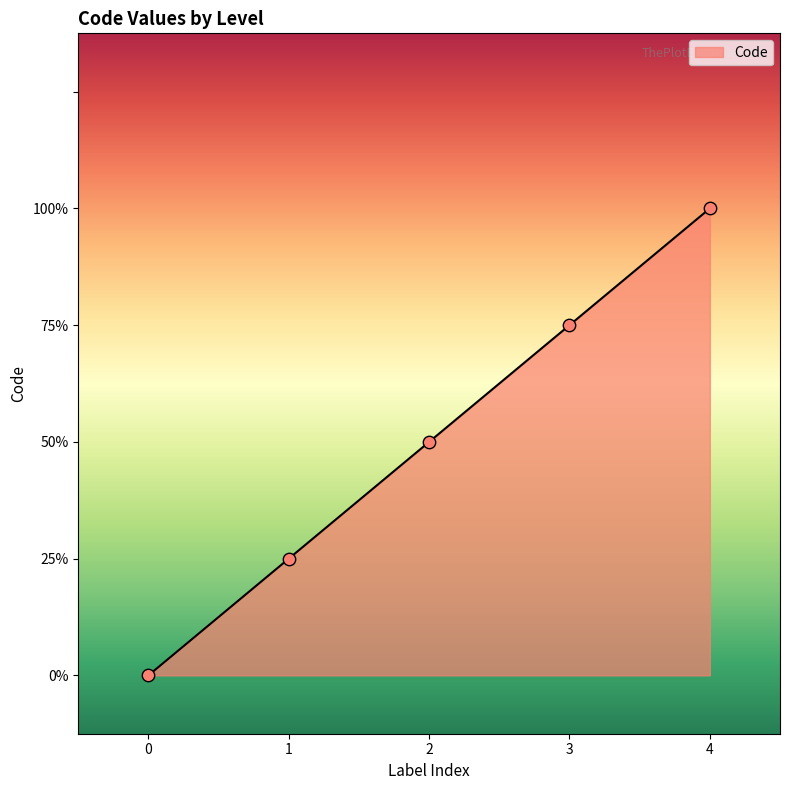

Is this an area chart (filled region under the line)?

Yes